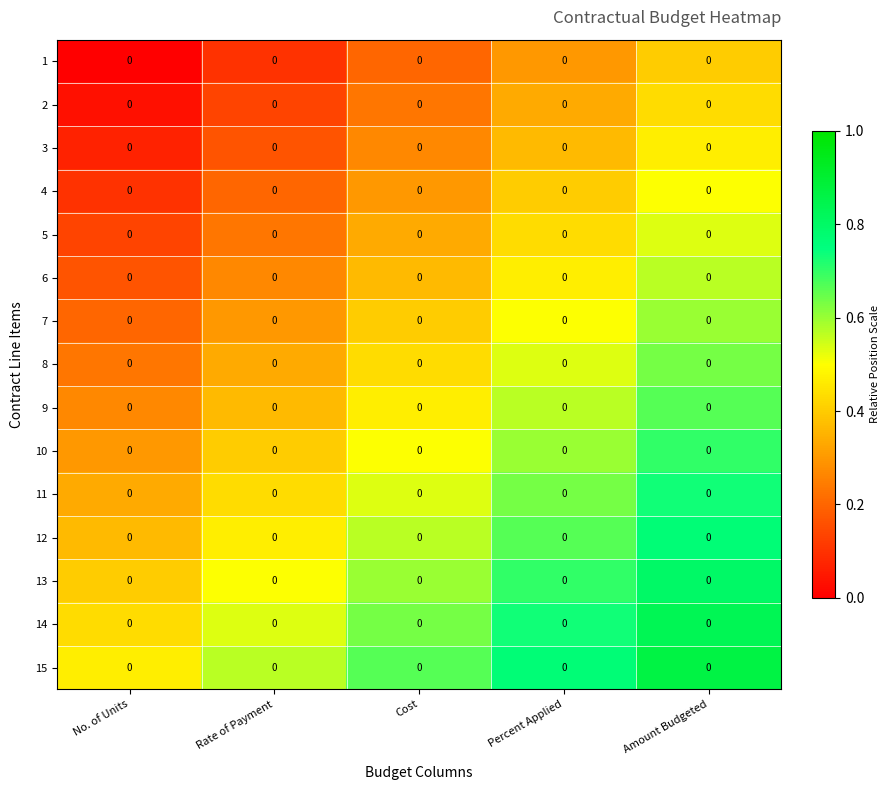

What is the difference between the second highest and second lowest values in the 5 series?

0.2